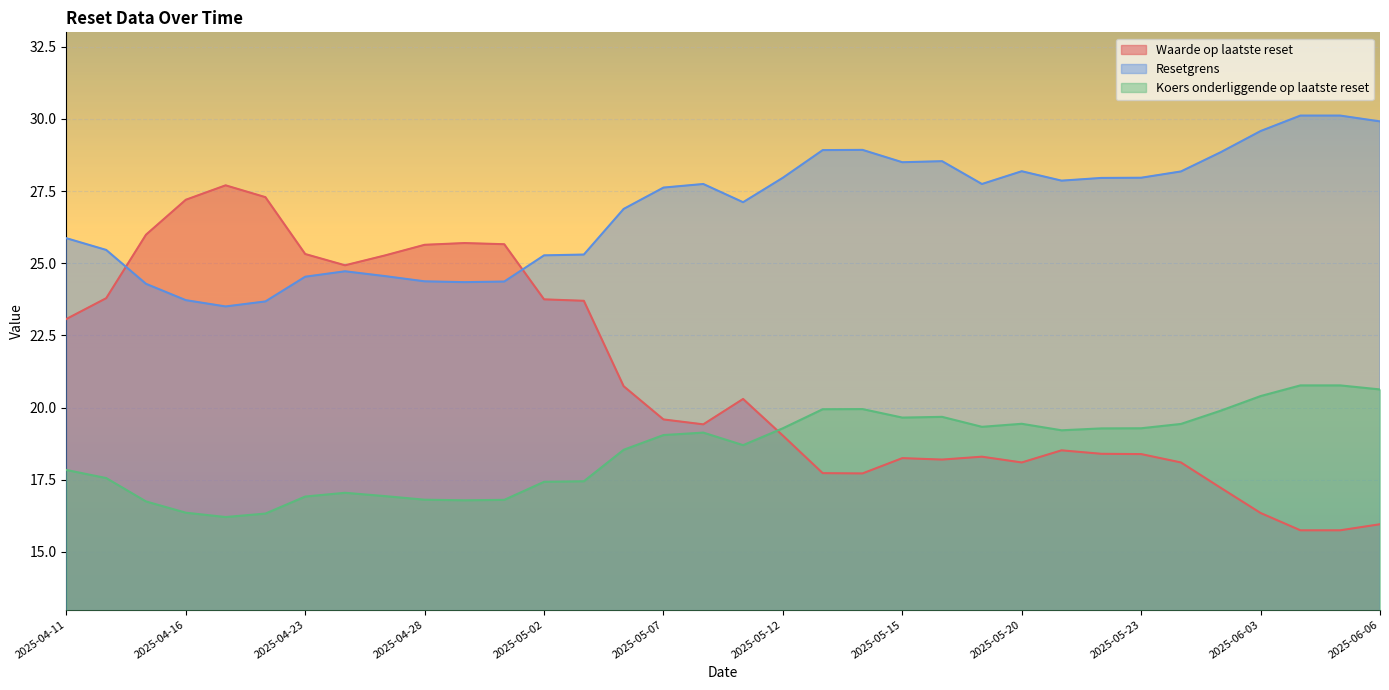

What is the sum of the Waarde op laatste reset values at 2025-04-11 and 2025-04-28?

48.7